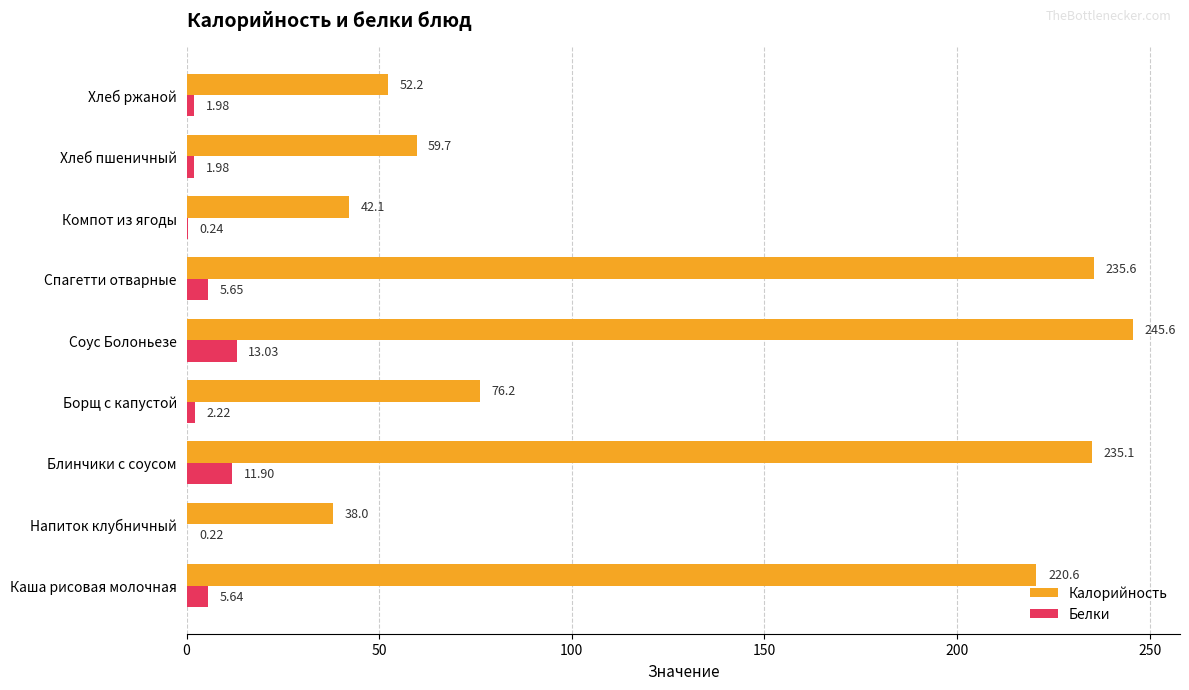

What is the total value across all series at Блинчики с соусом?

247.0